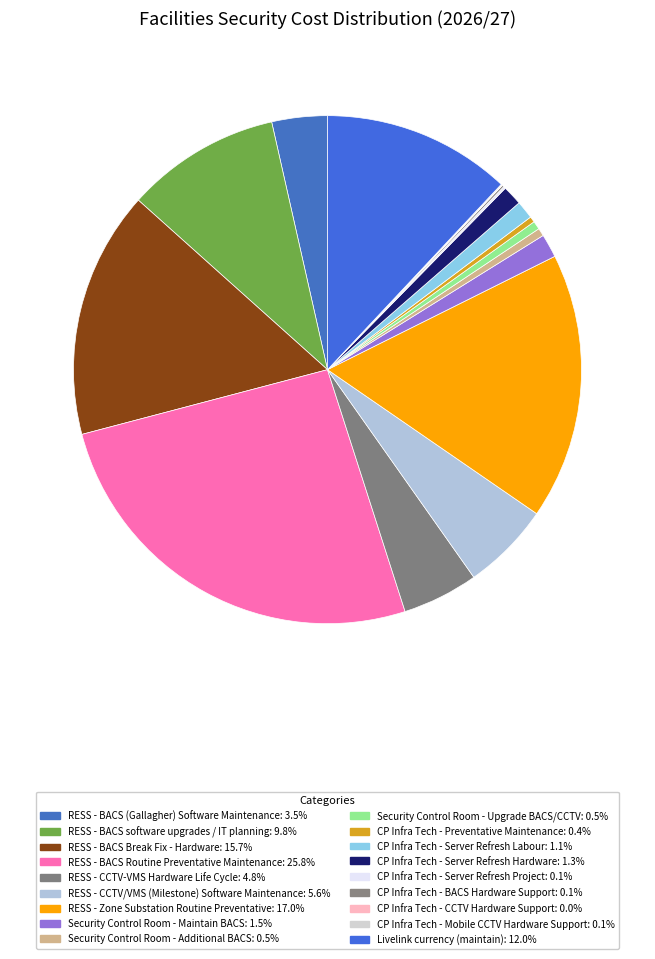

Which slice is the smallest?

CP Infra Tech - CCTV Hardware Support